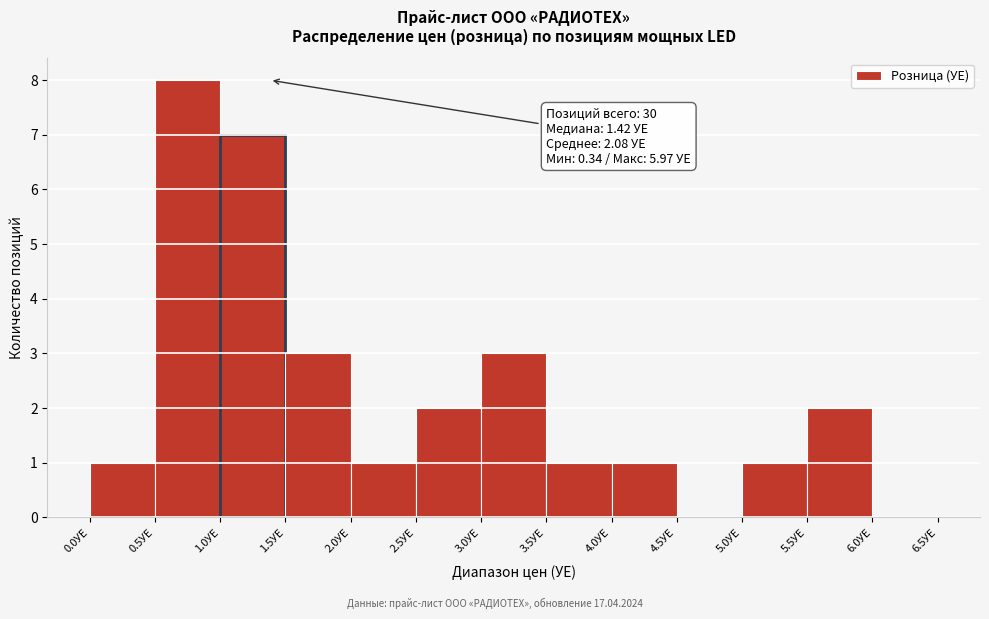

Over which range of the x-axis is the bar tallest?

0.5 to 1.0